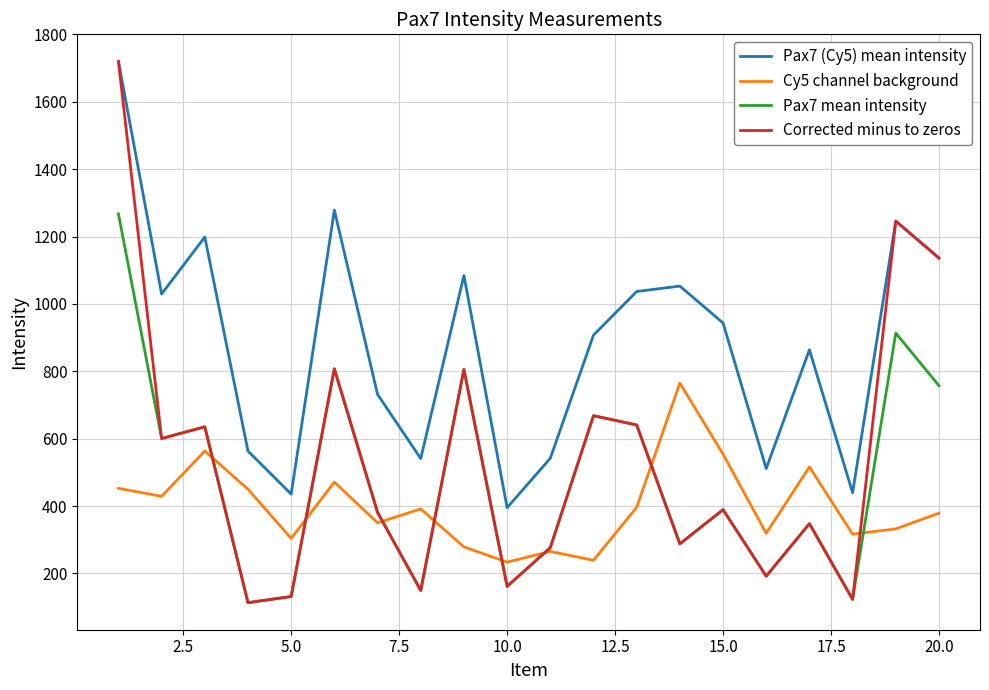

Which series has the largest range (max minus min)?

Corrected minus to zeros